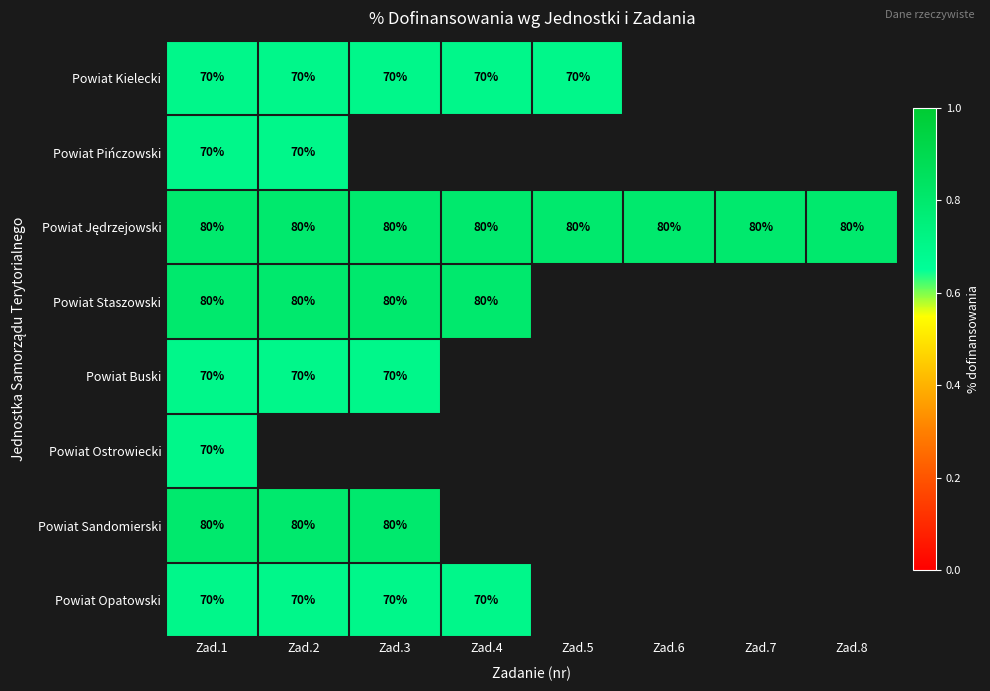

How many data points does each series have?

8